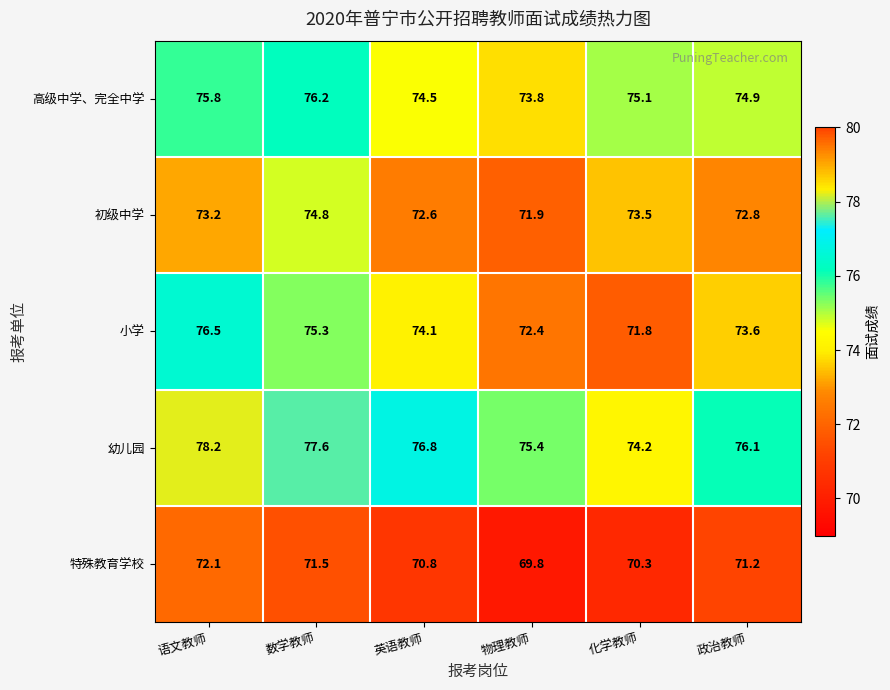

At 数学教师, list the series in order from smallest to largest.

特殊教育学校, 初级中学, 小学, 高级中学、完全中学, 幼儿园